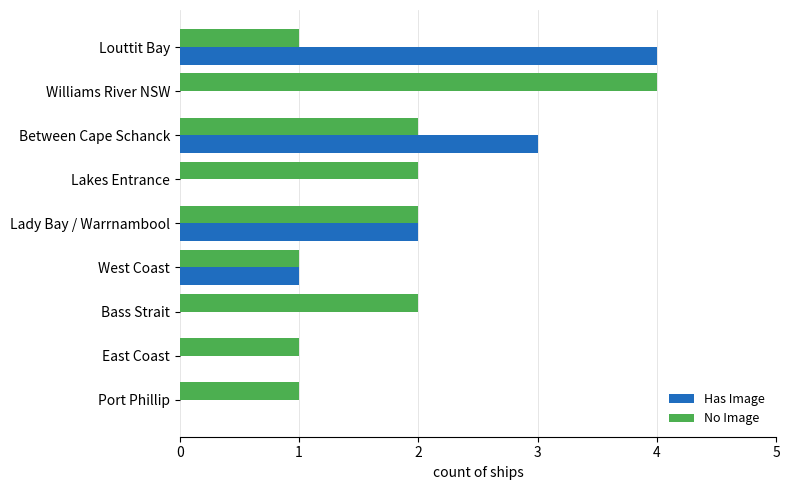

Which series has the largest total across all categories?

No Image